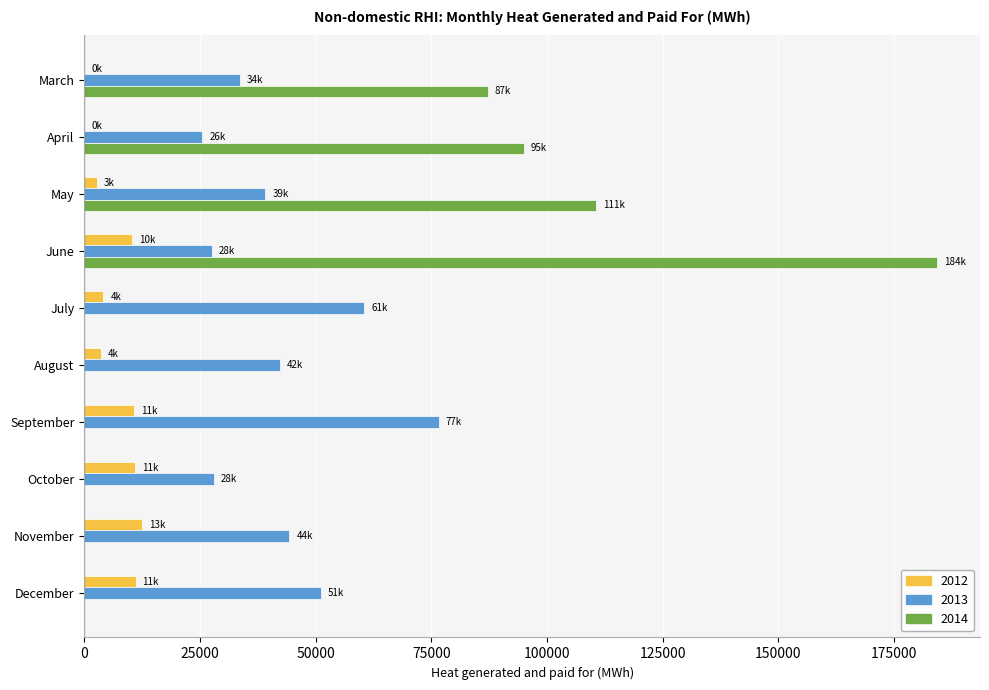

The 2012 series shows 10255.0 at June. True or false?

True